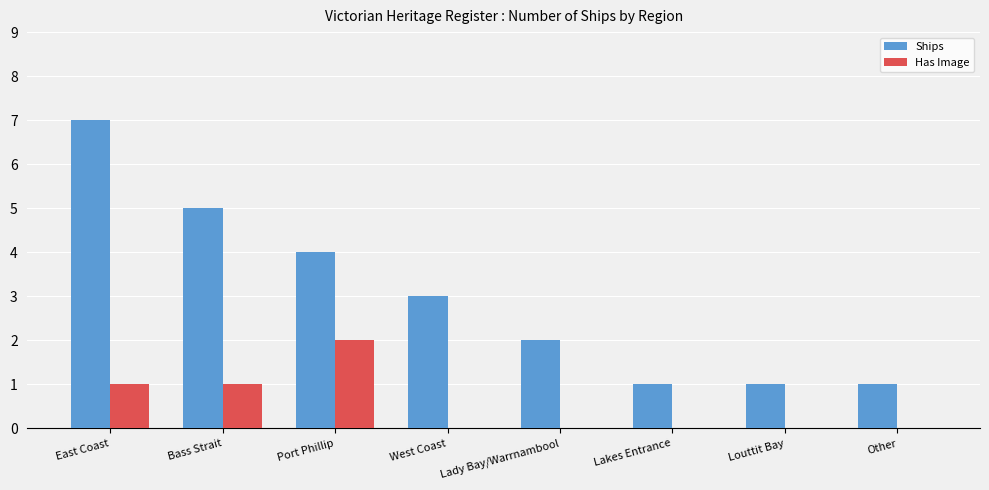

What is the sum of all Has Image values?

4